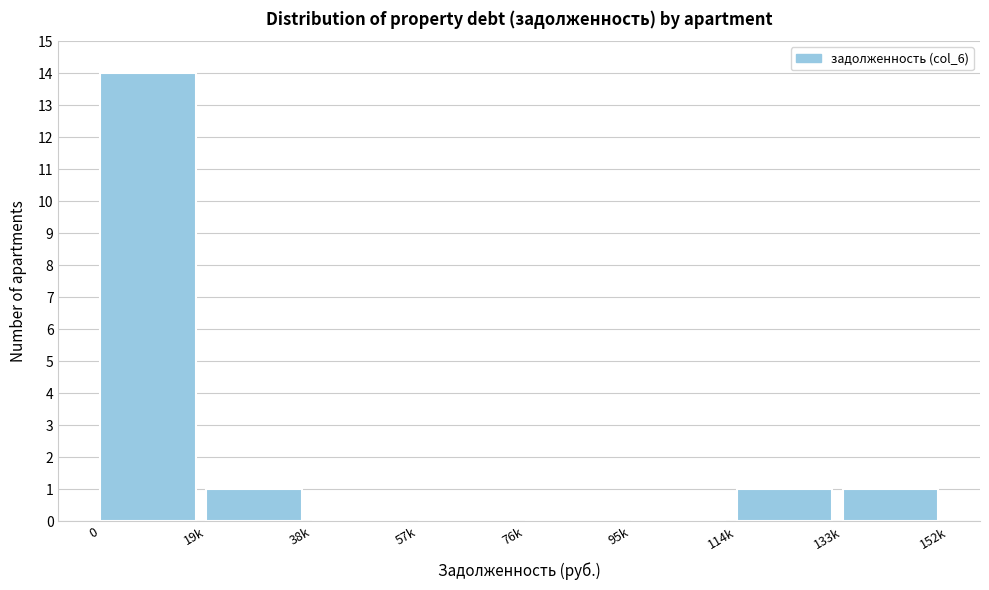

Reading left to right, what are all the values shown in this chart?

0=14	19k=1	38k=0	57k=0	76k=0	95k=0	114k=1	133k=1